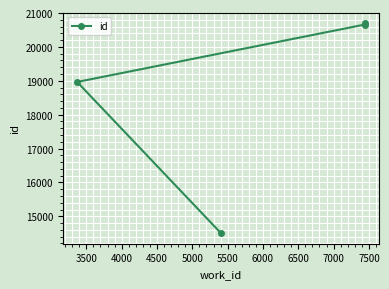

What is the minimum value shown in the chart?

14501